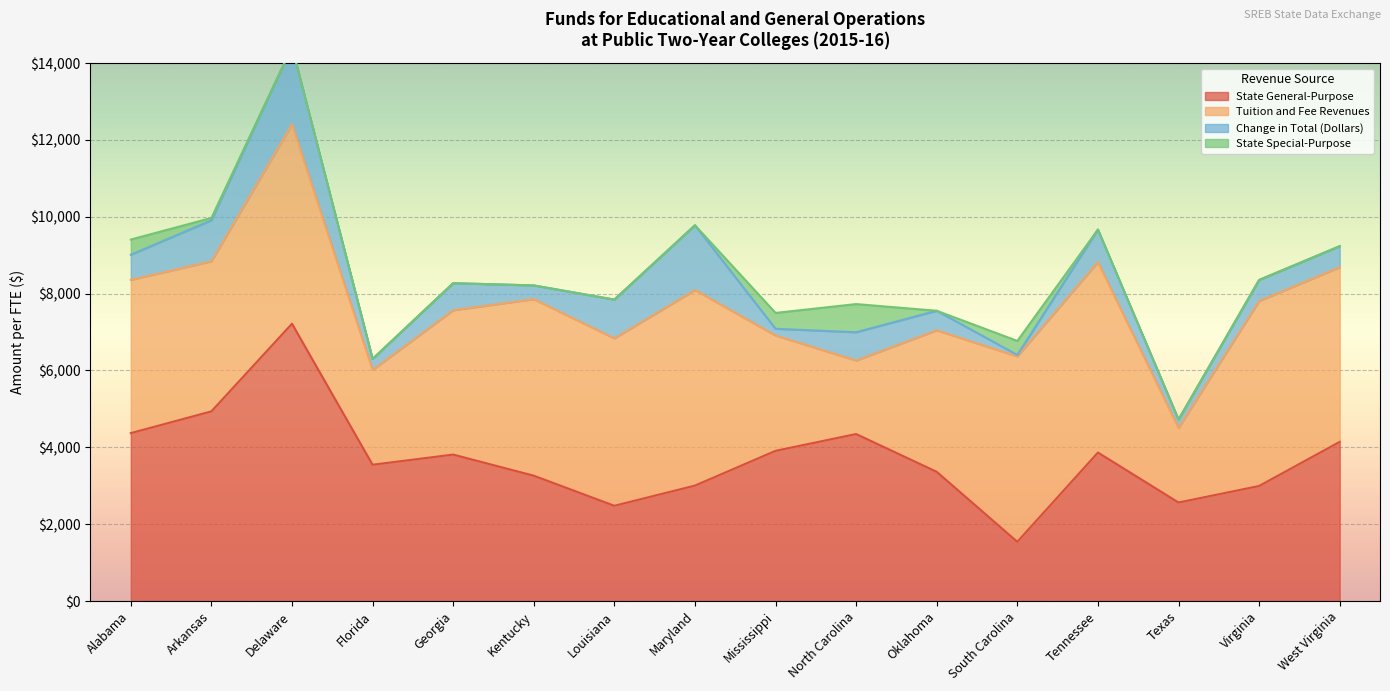

Between Arkansas and Oklahoma, which series saw the biggest shift?

State General-Purpose